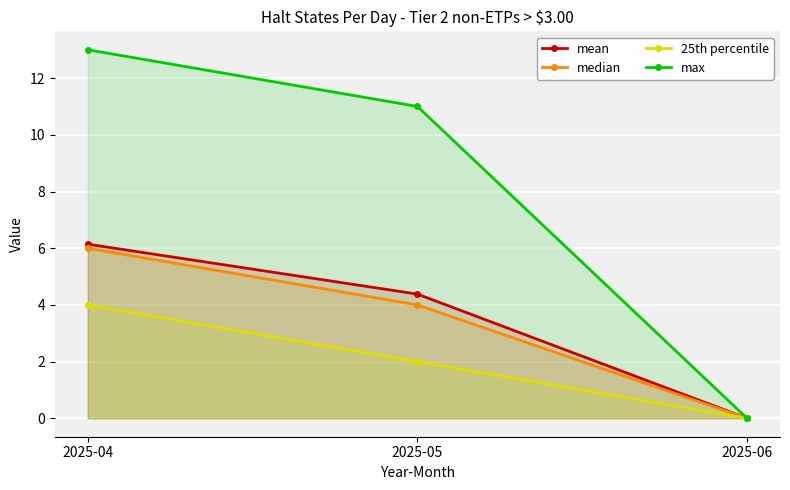

How many lines are shown in the chart?

4